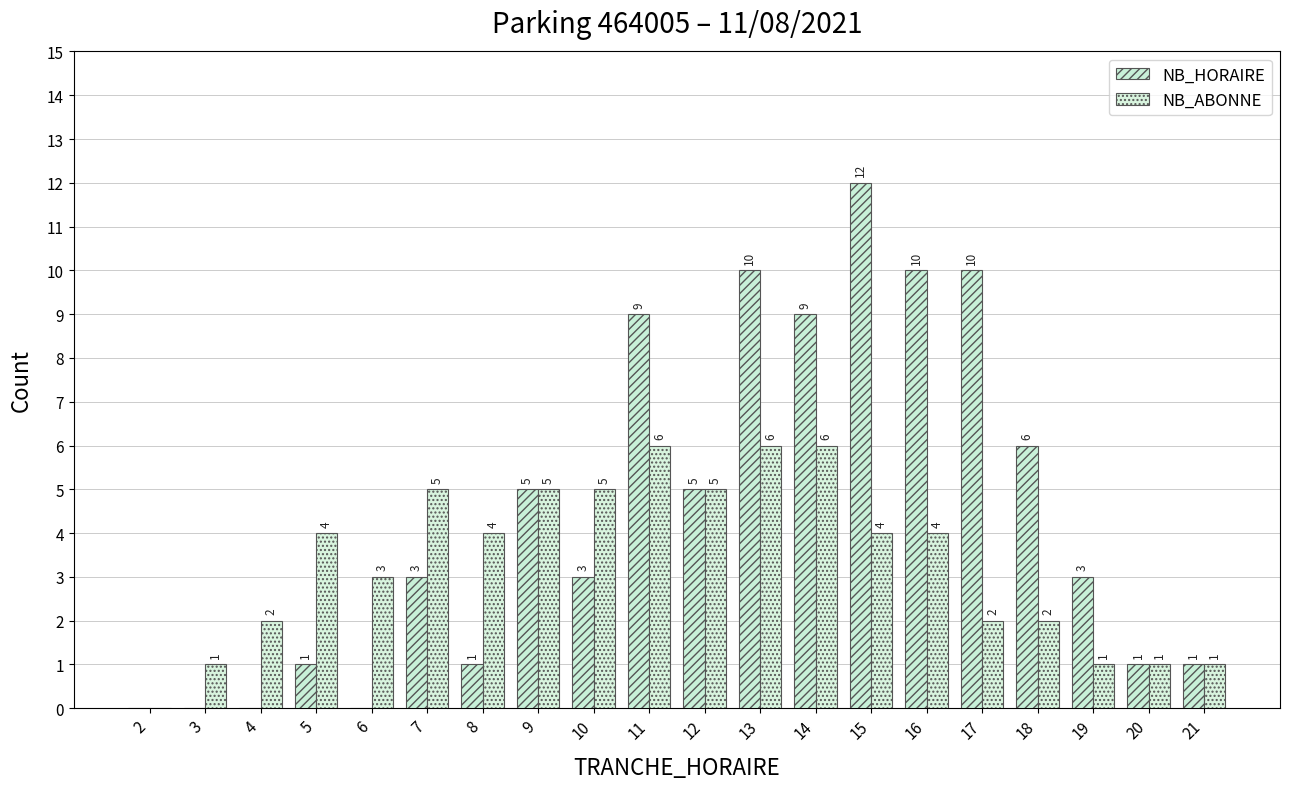

Which series has the largest total across all categories?

NB_HORAIRE